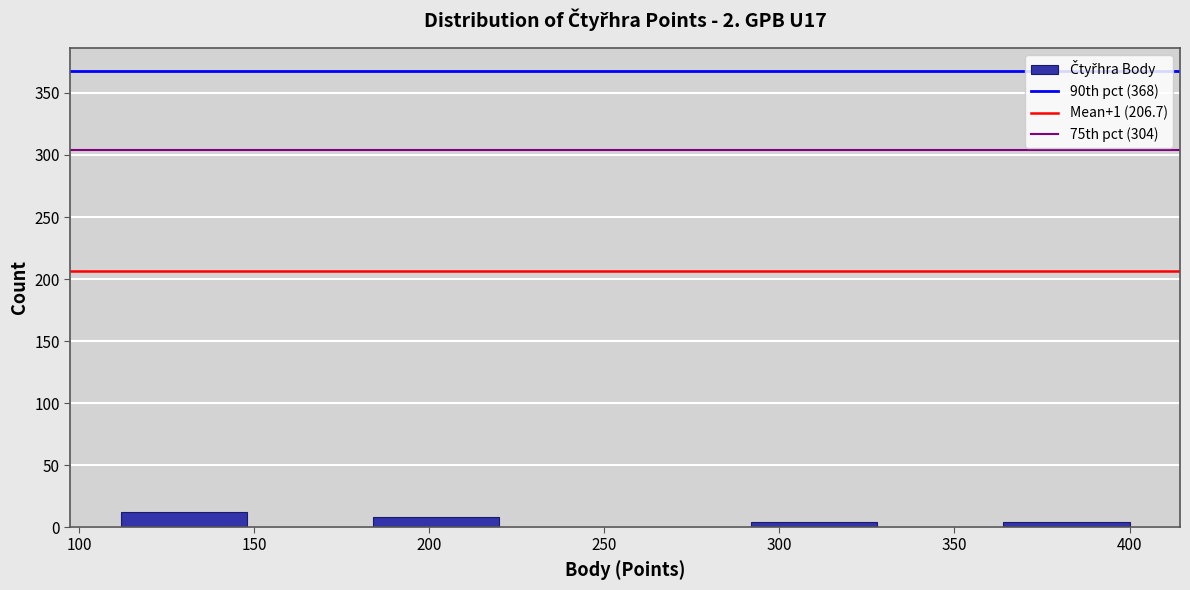

Reading left to right, transcribe this chart: for each bar, give the range it covers on the x-axis and its height. Neither the bar edges nor the heights are printed on the chart, so give them approximately, as read against the axes.

112 to 148: 10
148 to 184: 0
184 to 220: 10
220 to 256: 0
256 to 292: 0
292 to 328: under 5
328 to 364: 0
364 to 400: under 5